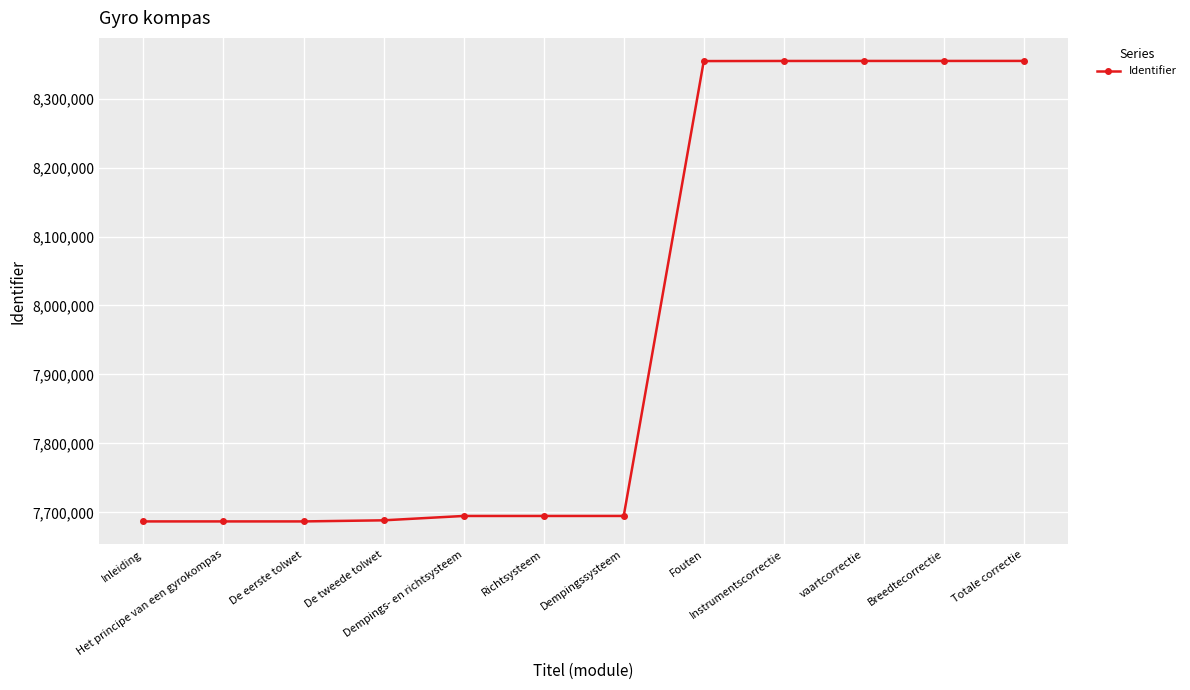

What is the minimum value shown in the chart?

7686906